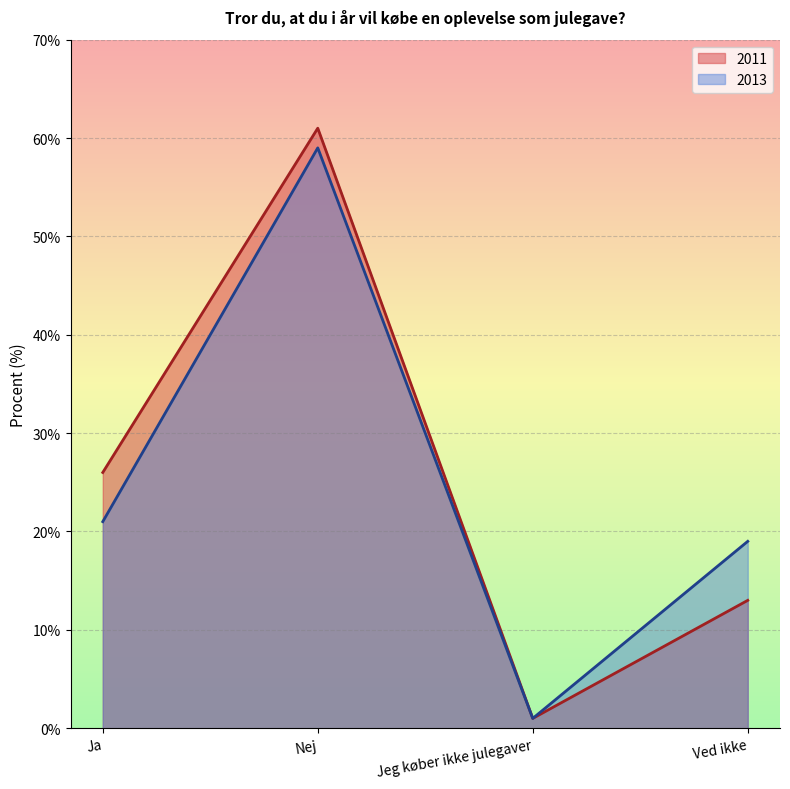

Reading left to right, list all the values displayed in this chart.

2011: Ja=26	Nej=61	Jeg køber ikke julegaver=1	Ved ikke=13
2013: Ja=21	Nej=59	Jeg køber ikke julegaver=1	Ved ikke=19